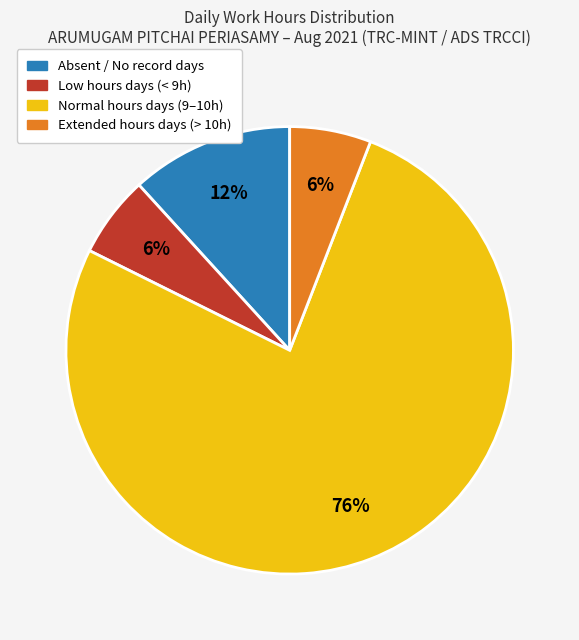

Is there a majority slice in this chart?

Yes